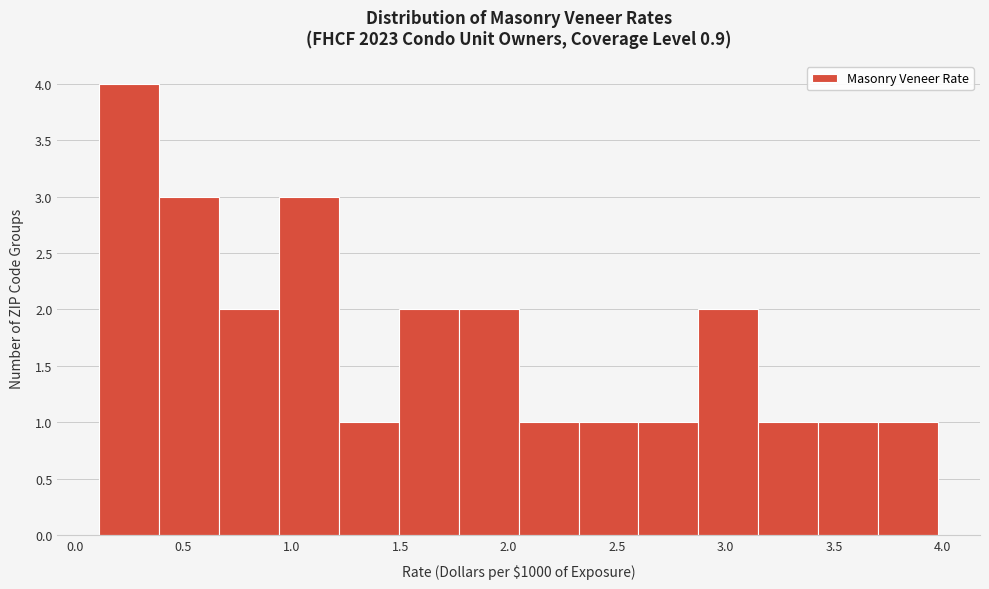

Reading left to right, transcribe this chart: for each bar, give the range it covers on the x-axis and its height. Neither the bar edges nor the heights are printed on the chart, so give them approximately, as read against the axes.

0.10 to 0.40: 4
0.40 to 0.65: 3
0.65 to 0.95: 2
0.95 to 1.20: 3
1.20 to 1.50: 1
1.50 to 1.75: 2
1.75 to 2.05: 2
2.05 to 2.30: 1
2.30 to 2.60: 1
2.60 to 2.90: 1
2.90 to 3.15: 2
3.15 to 3.45: 1
3.45 to 3.70: 1
3.70 to 4.00: 1